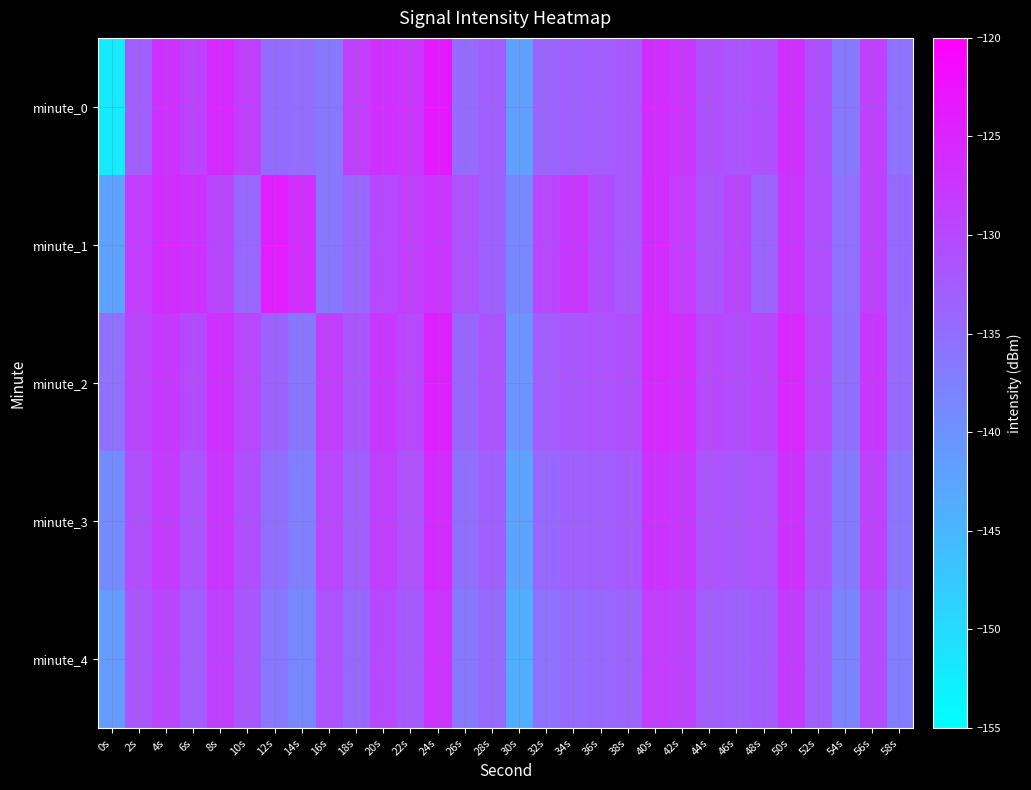

Which series has the widest spread of values?

minute_0